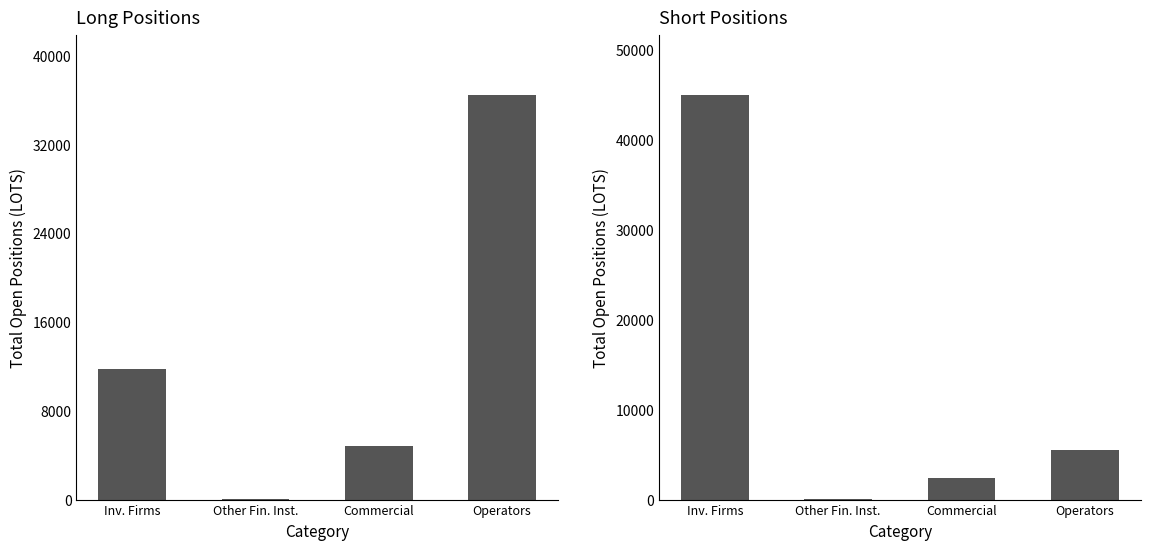

How many data points in Long Total are above 11754?

2